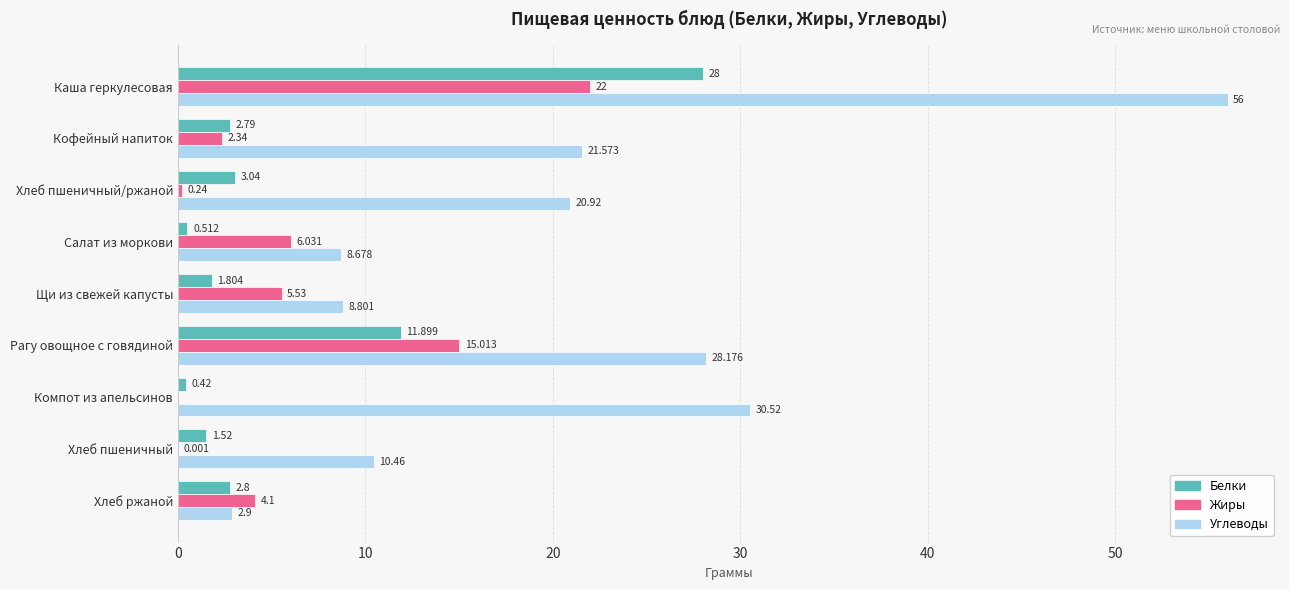

Where is Жиры nearest to the value 11?

Рагу овощное с говядиной